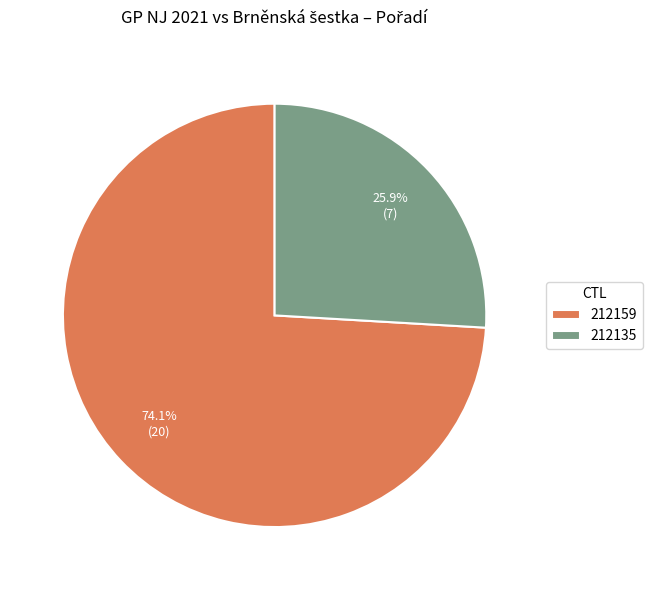

How many slices are in this pie chart?

2